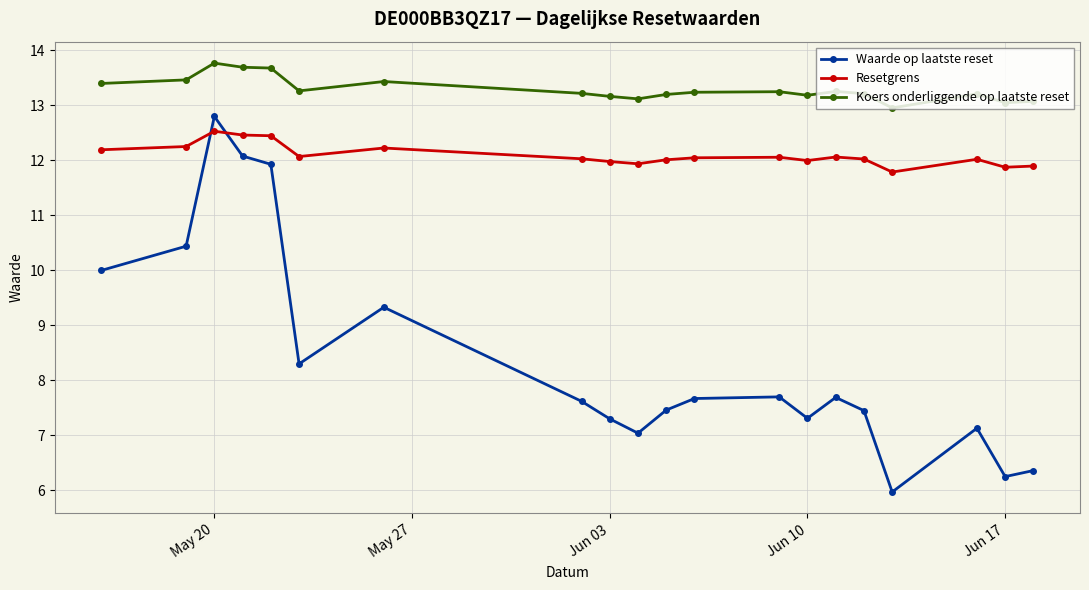

How many lines are shown in the chart?

3